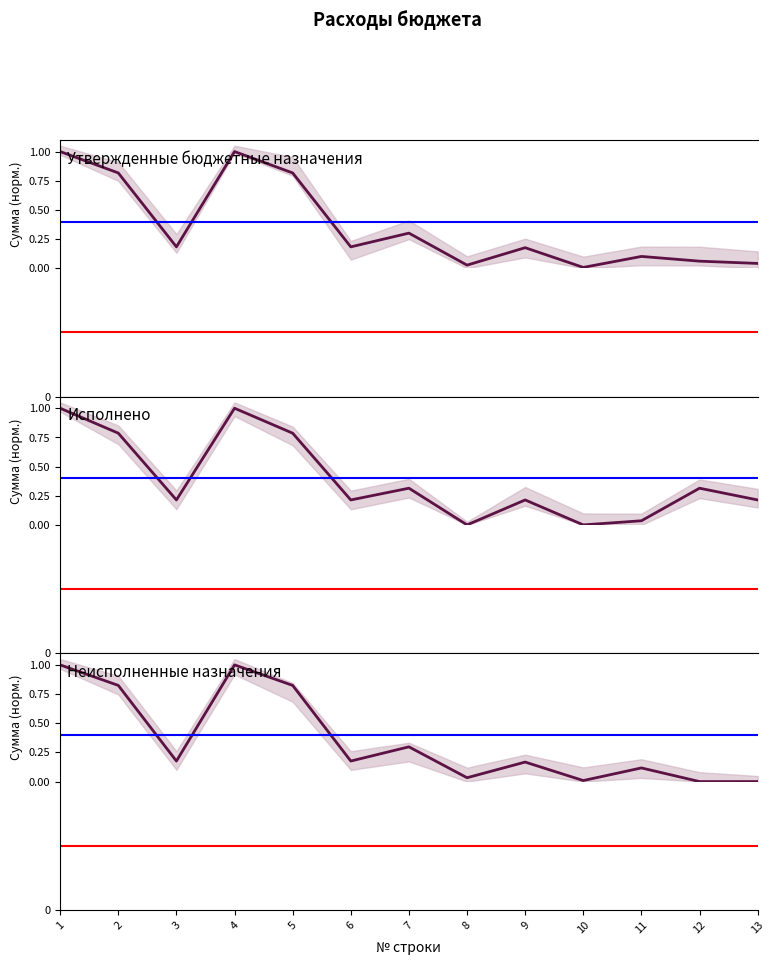

What is the greatest value displayed?

1.0